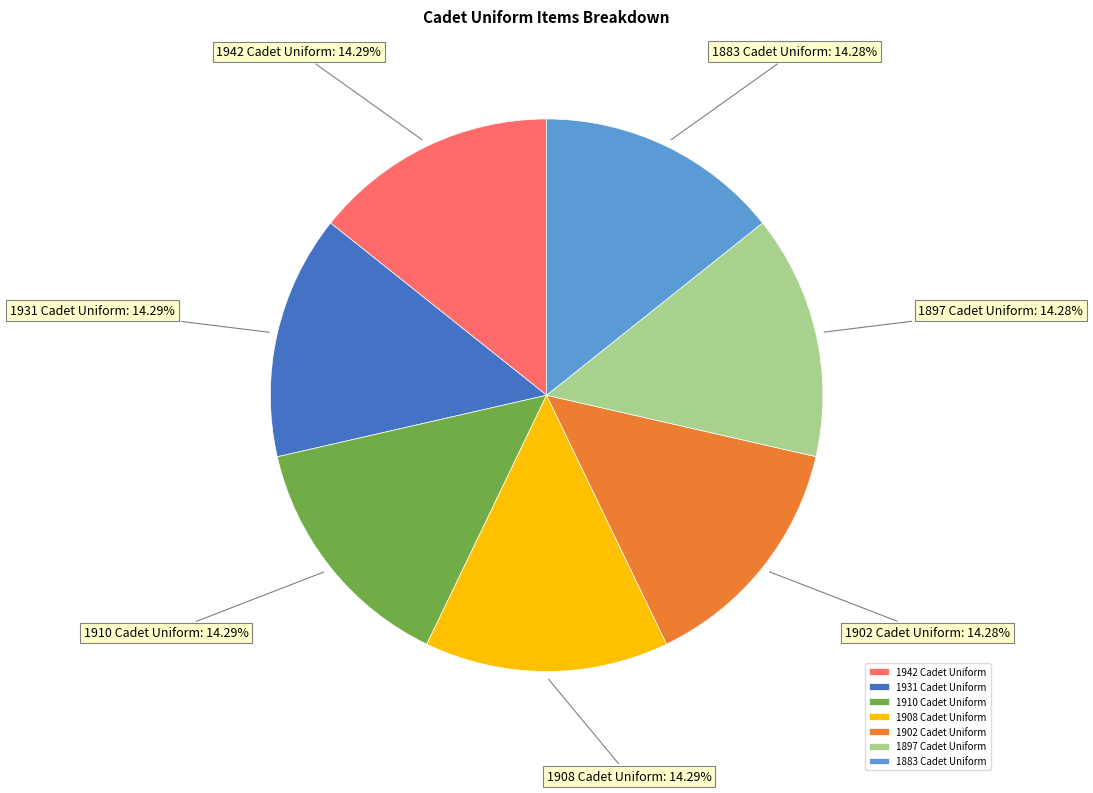

Count the number of slices in the pie.

7